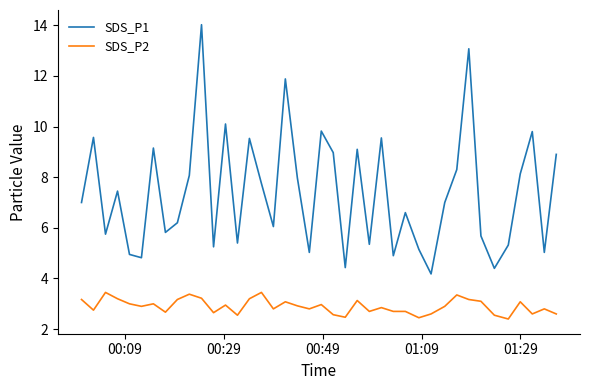

Which series has the largest total across all categories?

SDS_P1